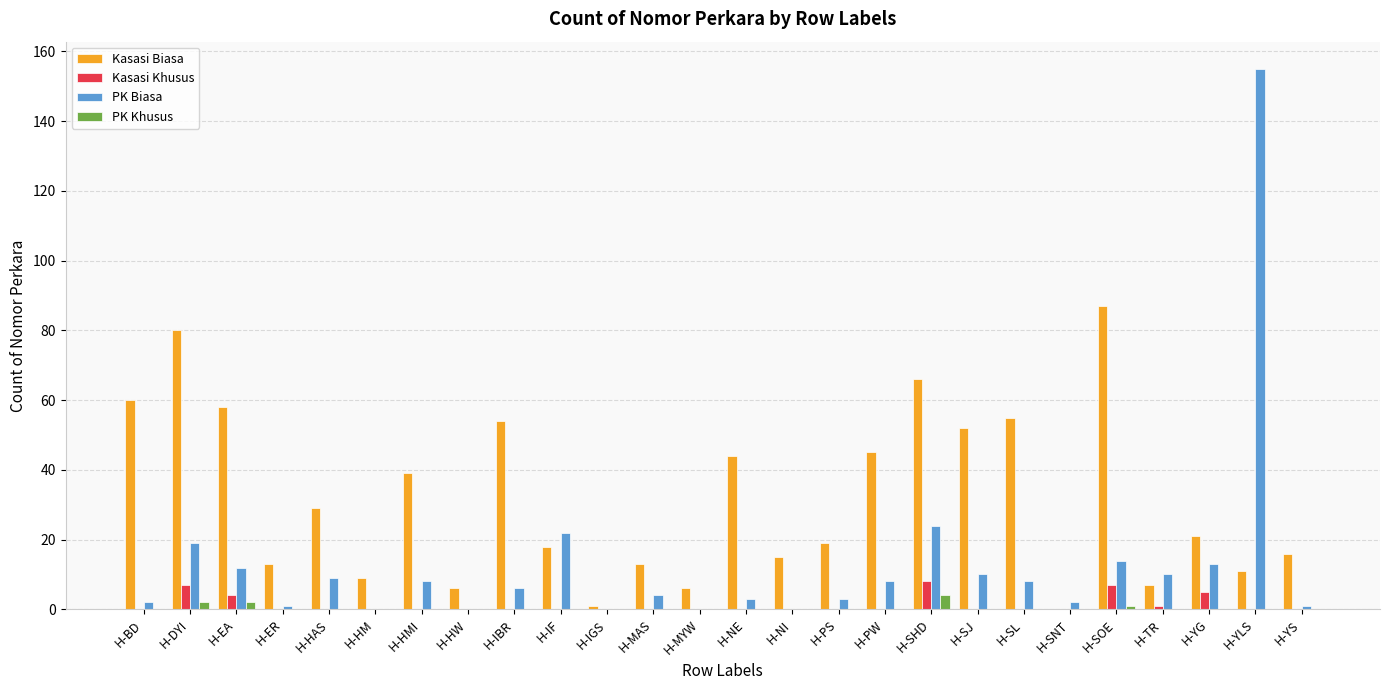

Between H-HW and H-SHD, which series saw the biggest shift?

Kasasi Biasa